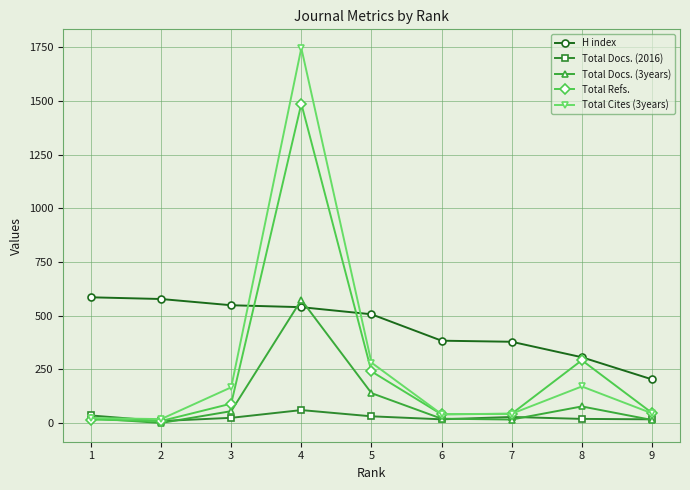

The Total Docs. (3years) series shows 574 at 4. True or false?

True